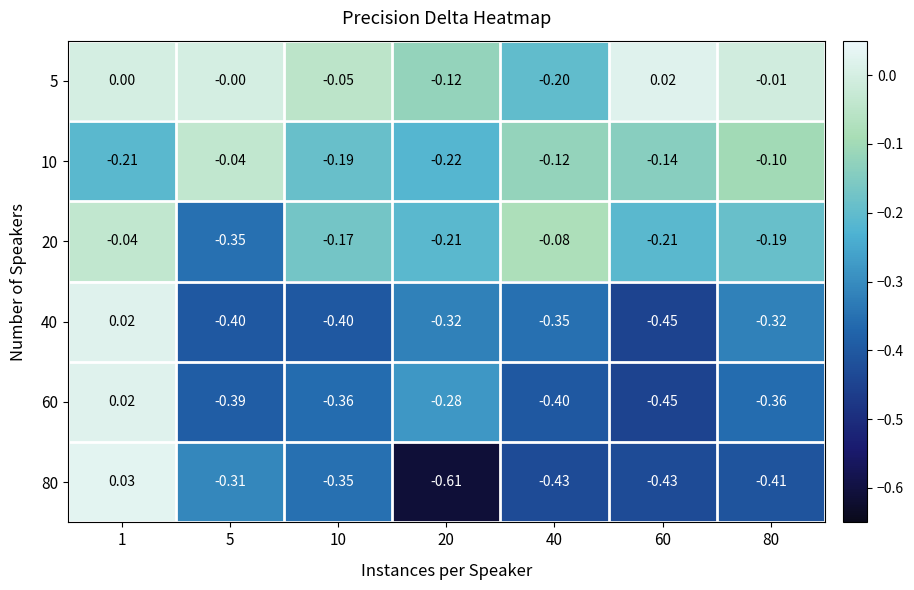

How many values in 5 are below zero?

4